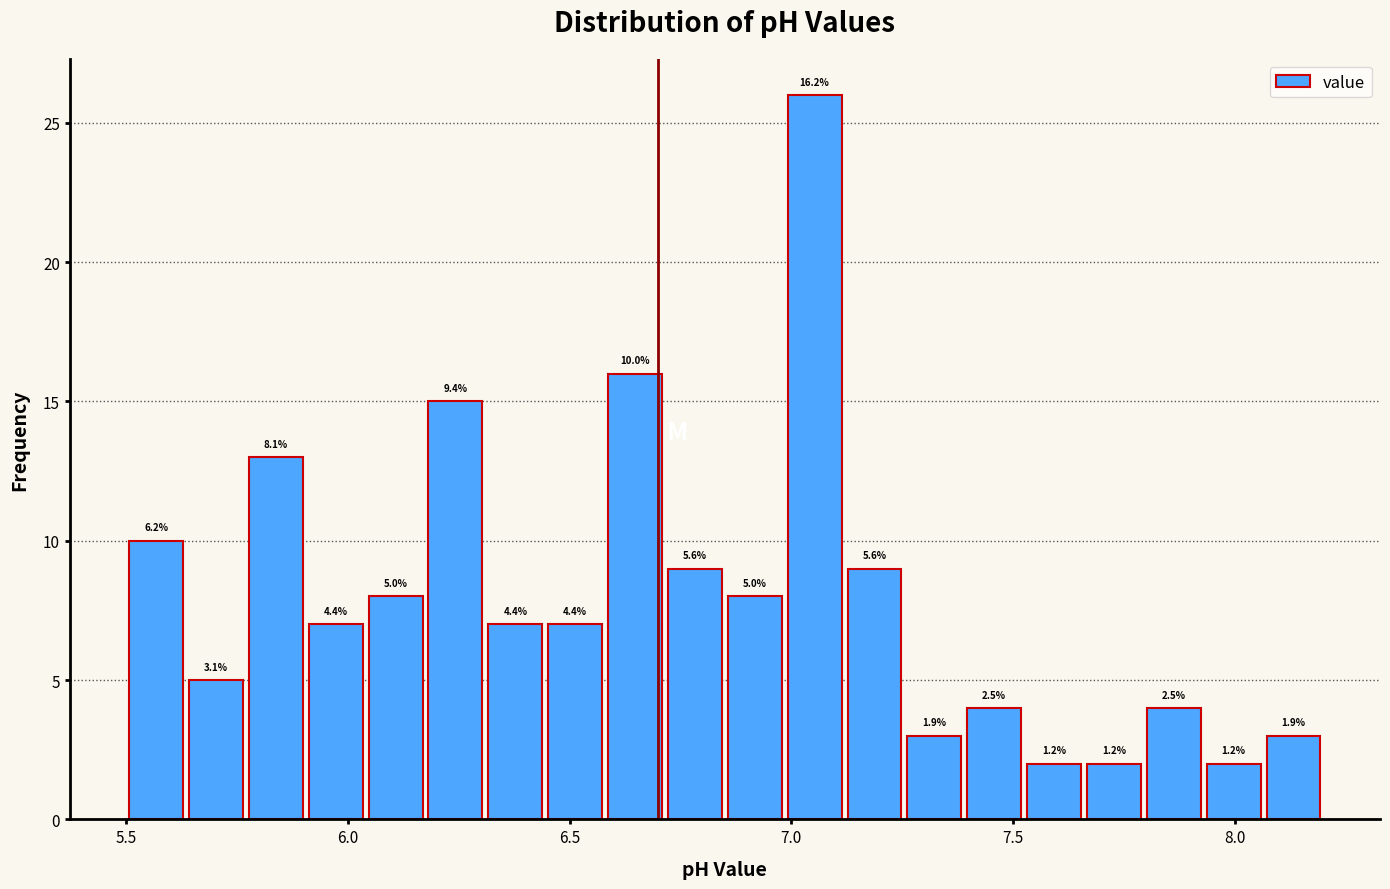

Read against the x-axis, roughly where is the centre of the tallest bar?

7.05